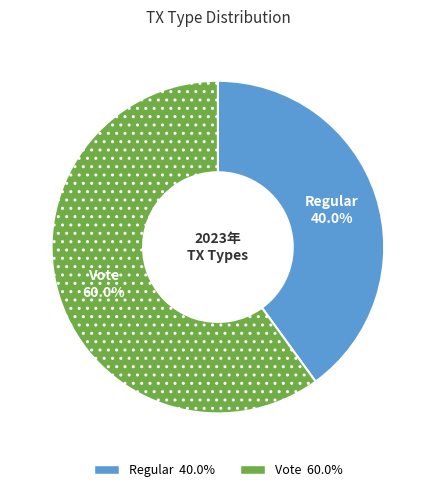

Which category has the biggest portion of the pie?

Vote